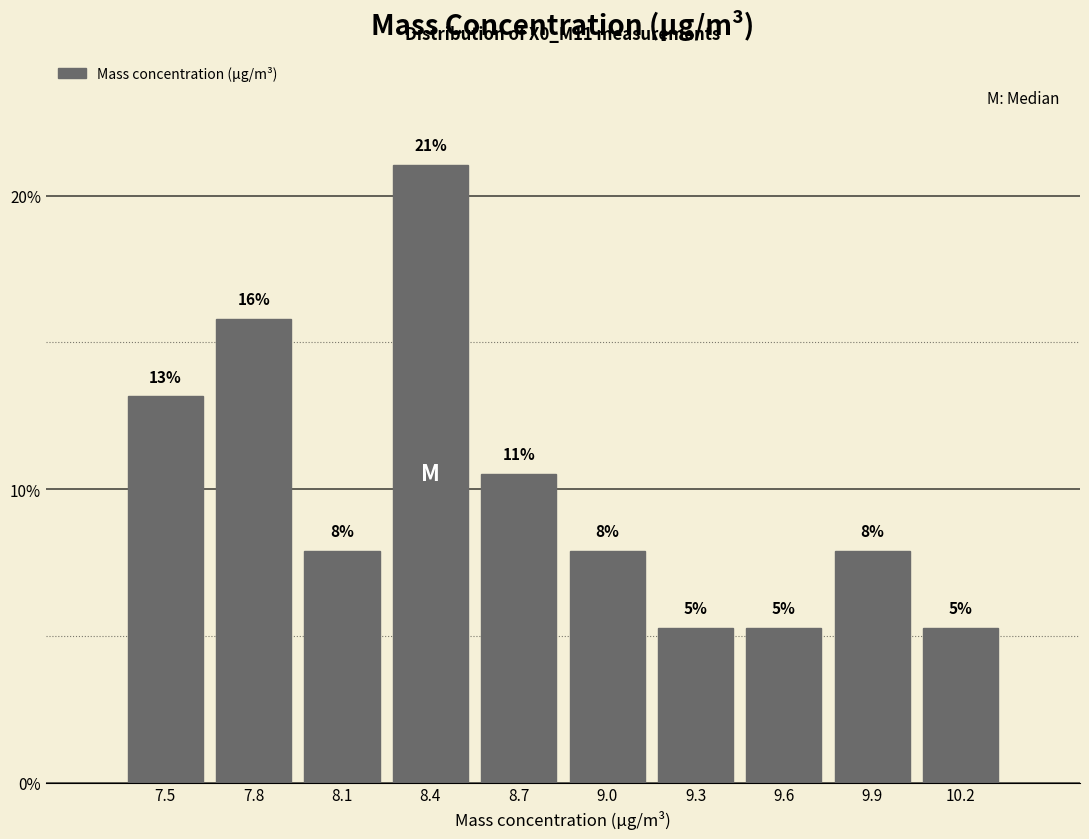

How many bars are there in total?

10